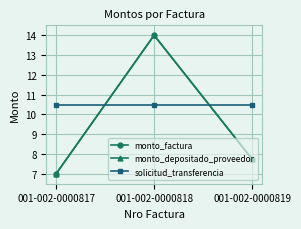

Which has a higher value, 001-002-0000817 or 001-002-0000818?

001-002-0000818